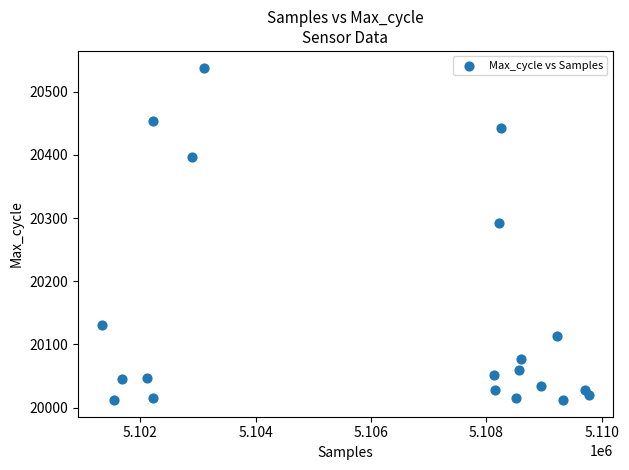

What Y value in the scatter plot is closest to 20275?

20292